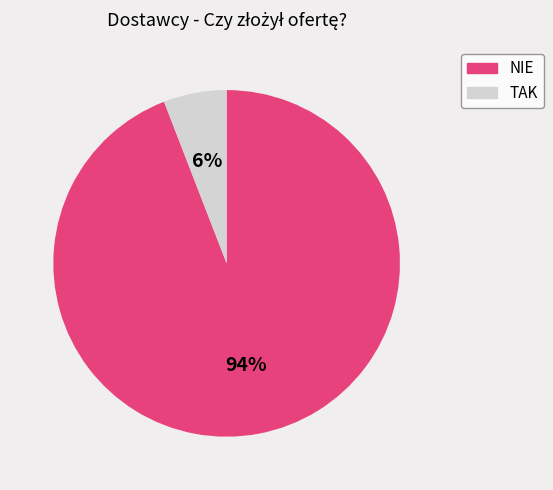

To the nearest percent, what is the difference between the largest and smallest slice percentages?

88%